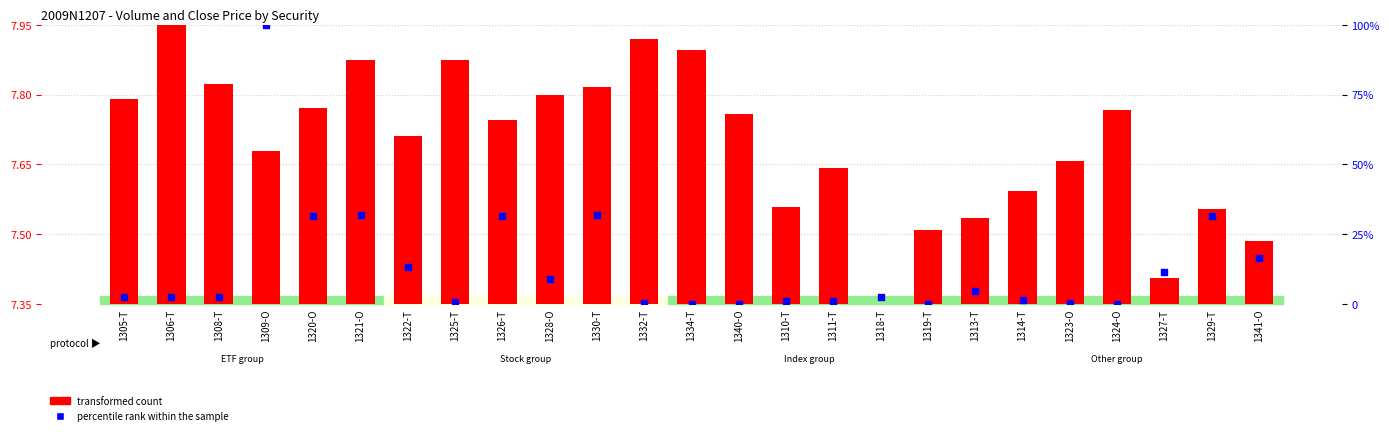

What are all the series names shown in the legend?

transformed count, percentile rank within the sample